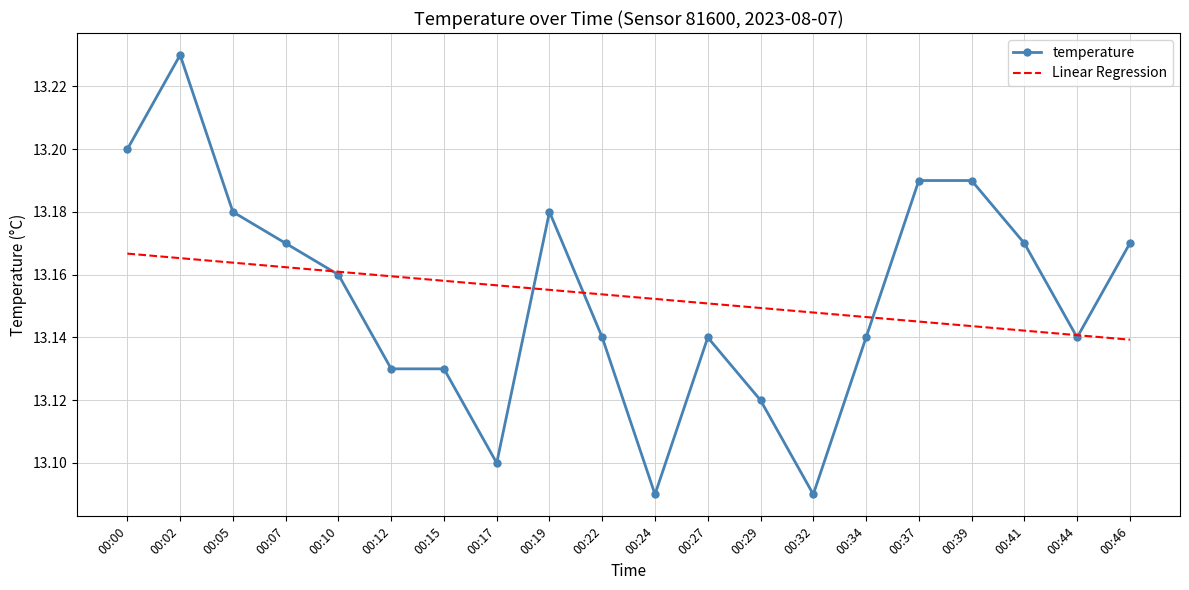

At which label does Linear Regression reach its peak?

00:00